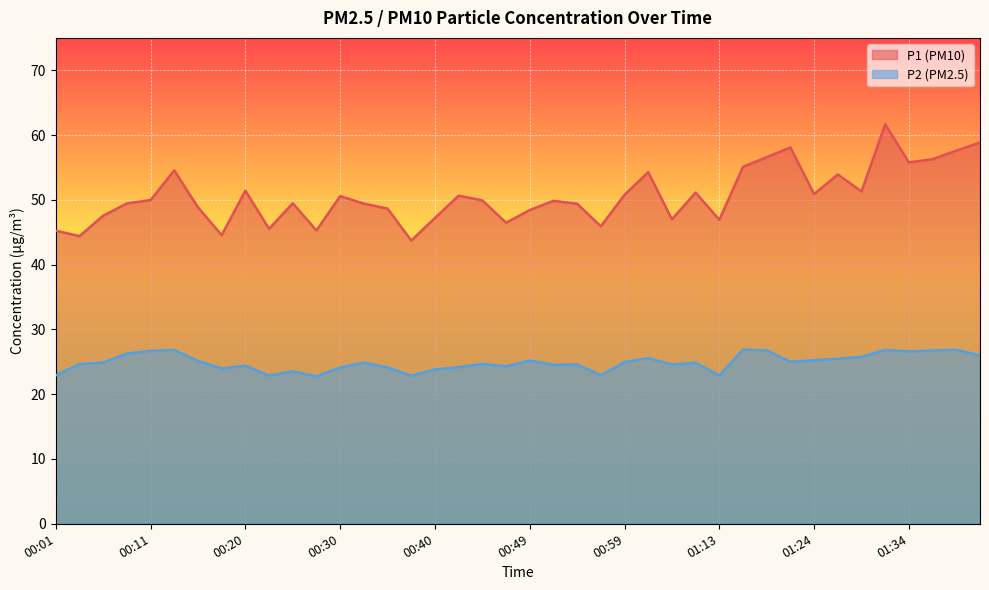

Which category has the highest value across all series?

01:32